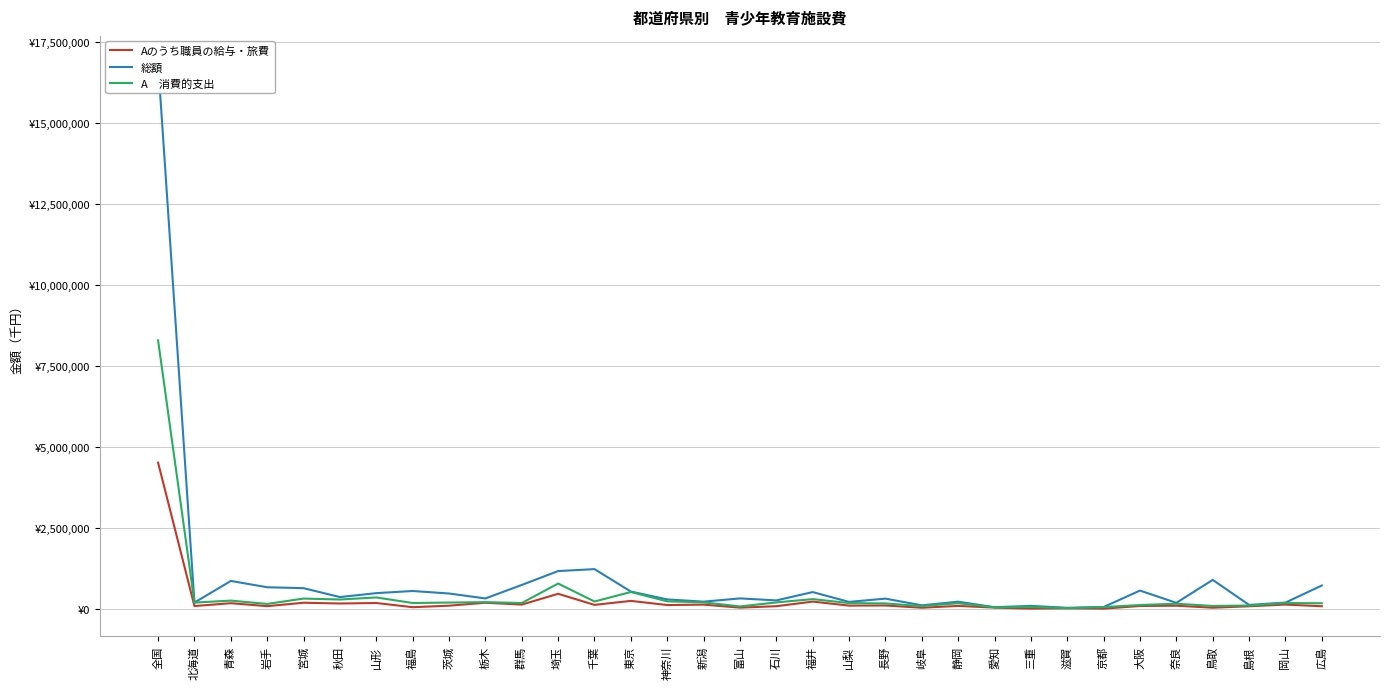

Reading right to left, extract all data points from this chart.

Aのうち職員の給与・旅費: 広島=73792	岡山=124507	島根=72593	鳥取=28572	奈良=90135	大阪=81569	京都=0	滋賀=11250	三重=861	愛知=31458	静岡=83735	岐阜=27565	長野=97218	山梨=93321	福井=217169	石川=75226	富山=30658	新潟=123717	神奈川=111282	東京=239040	千葉=115696	埼玉=458246	群馬=124539	栃木=181805	茨城=91114	福島=44388	山形=173569	秋田=158706	宮城=182197	岩手=76306	青森=167960	北海道=79749	全国=4508565
総額: 広島=714565	岡山=186344	島根=114739	鳥取=888131	奈良=178885	大阪=557713	京都=50527	滋賀=25068	三重=85118	愛知=43295	静岡=214261	岐阜=102294	長野=309249	山梨=207414	福井=511165	石川=254242	富山=315814	新潟=215163	神奈川=284442	東京=527410	千葉=1220318	埼玉=1160126	群馬=731281	栃木=314665	茨城=467338	福島=544379	山形=478455	秋田=357085	宮城=632003	岩手=660167	青森=855598	北海道=187368	全国=16847302
A　消費的支出: 広島=166403	岡山=172385	島根=95683	鳥取=82474	奈良=152005	大阪=111114	京都=47587	滋賀=14597	三重=50371	愛知=40287	静岡=167791	岐阜=76354	長野=160876	山梨=171375	福井=294132	石川=191694	富山=67689	新潟=193077	神奈川=225659	東京=513056	千葉=220239	埼玉=774781	群馬=173112	栃木=200436	茨城=187554	福島=173598	山形=345375	秋田=281496	宮城=310790	岩手=145098	青森=247941	北海道=186618	全国=8286044